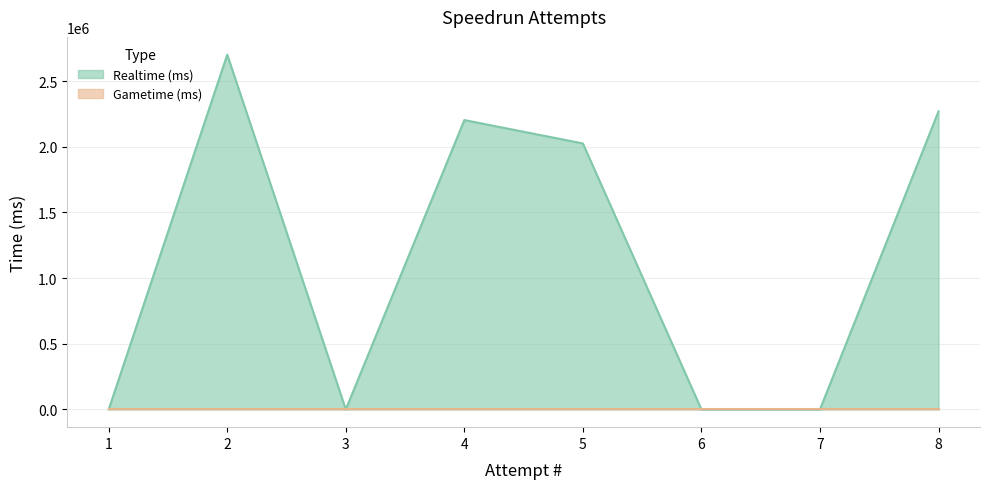

What is the difference between the maximum and second lowest values?

2701023